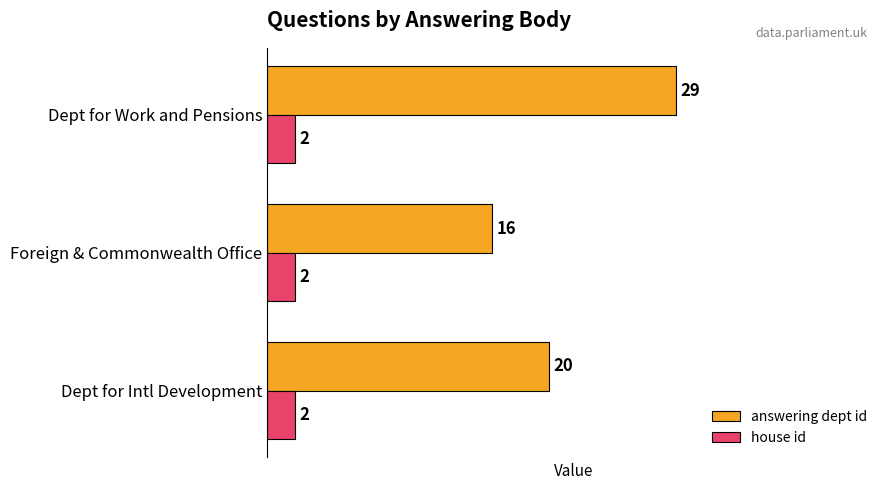

How many distinct data groups are displayed?

2